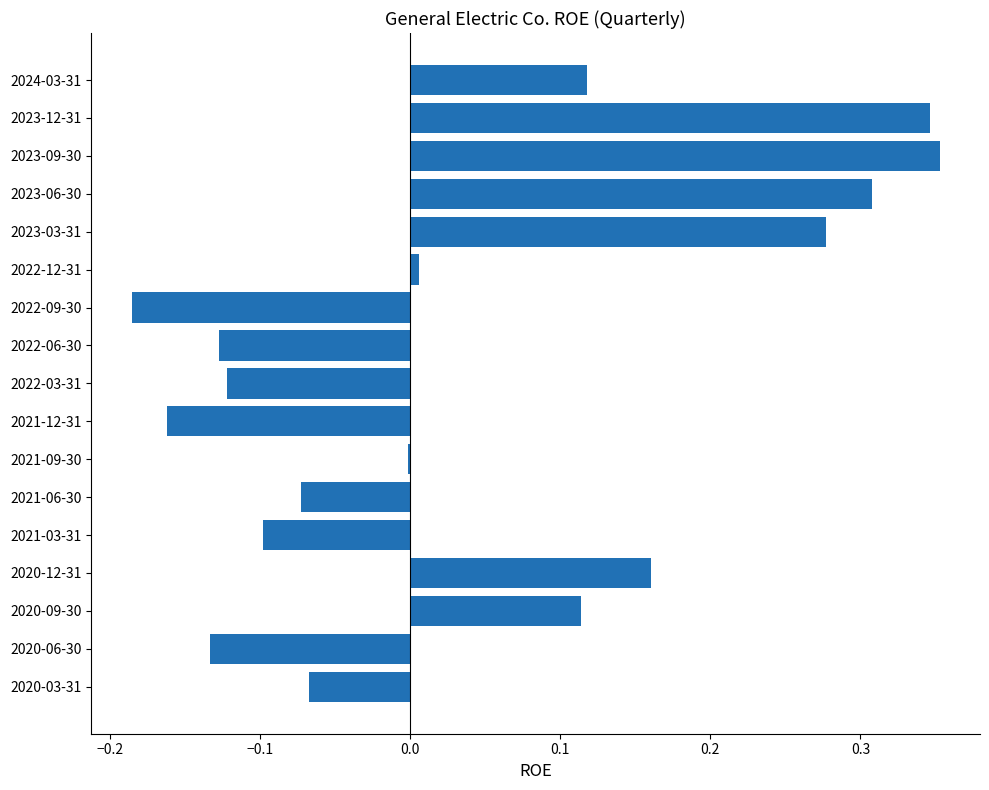

Which category has the highest value across all series?

2023-09-30